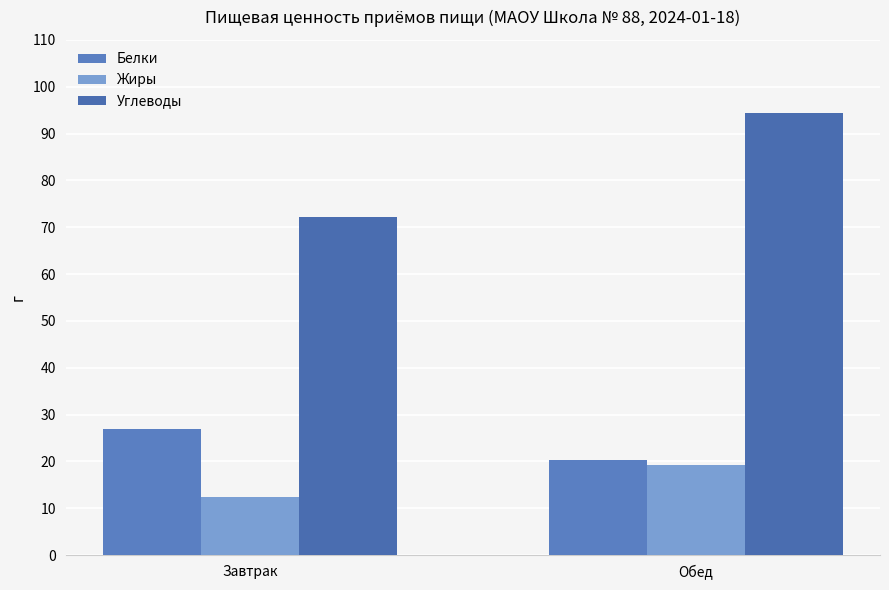

Read the Белки value at Обед.

20.2